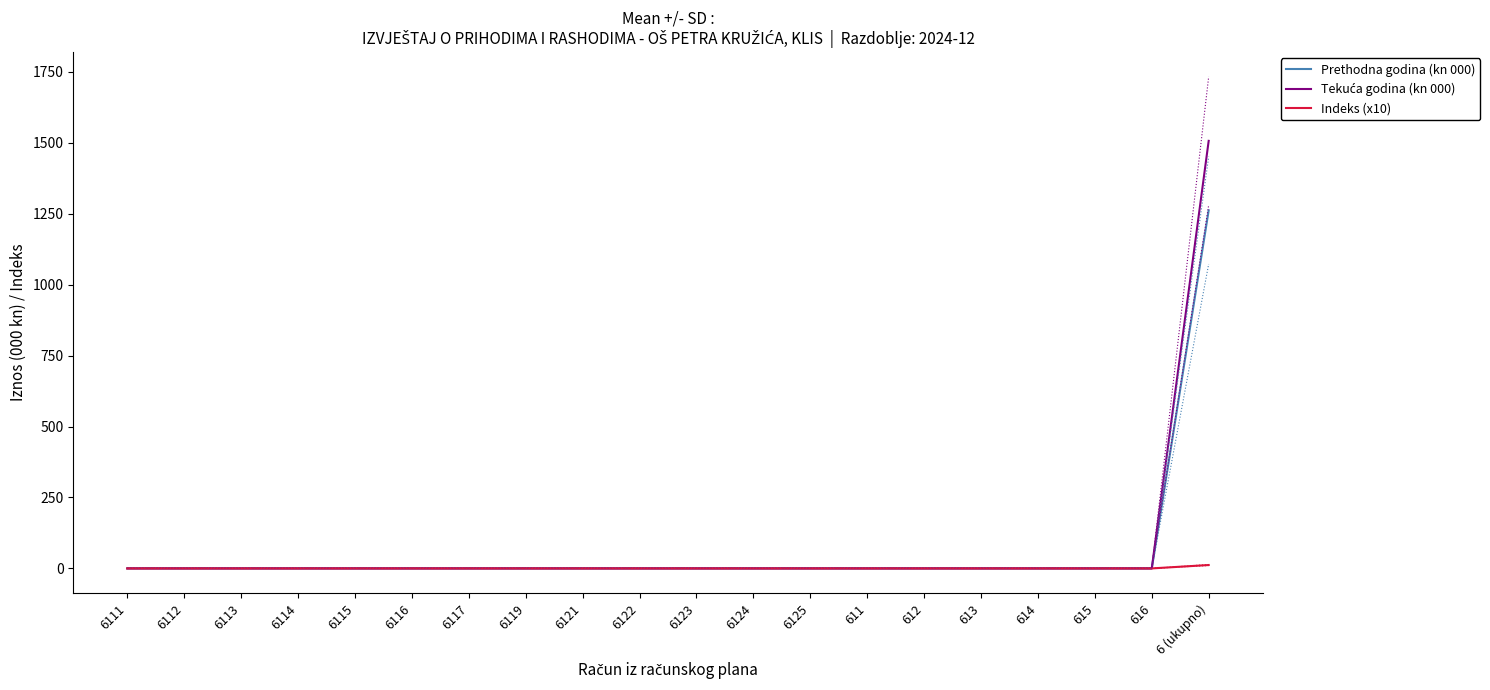

Read the Tekuća godina (kn 000) value at 6 (ukupno).

1506.6